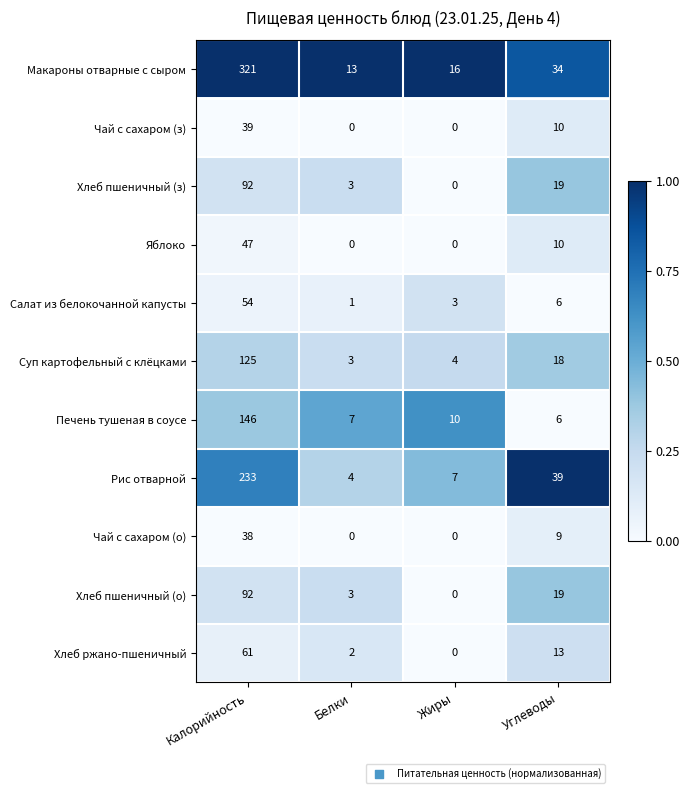

Is it true that Хлеб пшеничный (з) equals 5 at Углеводы?

False